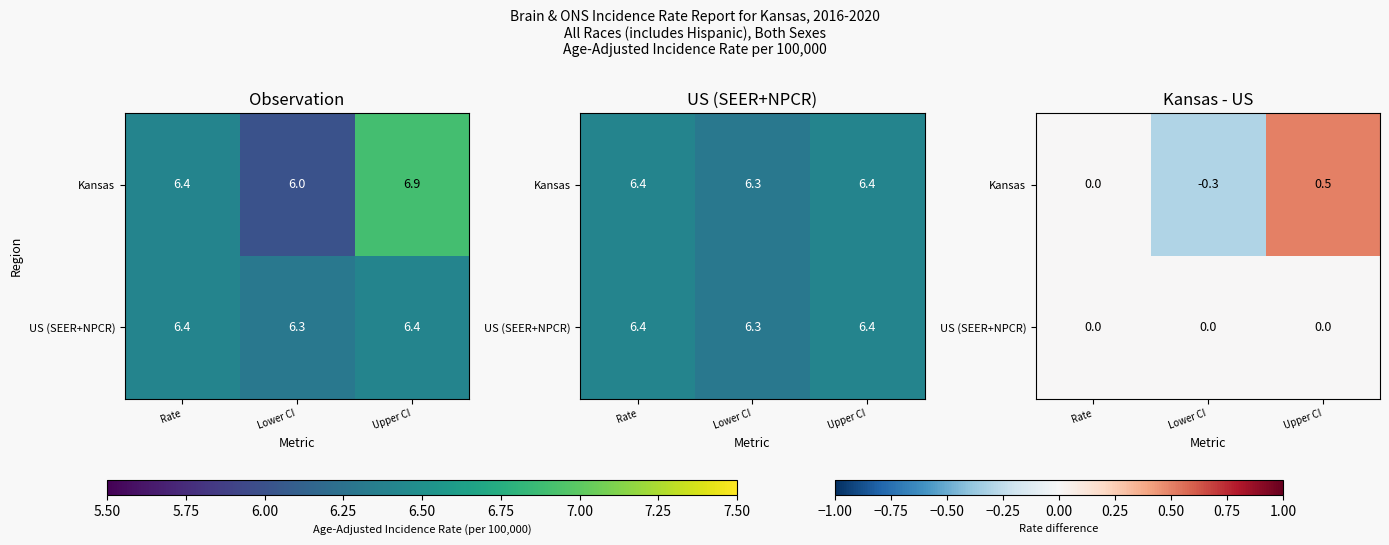

What is the total value across all series at Upper CI?

0.5